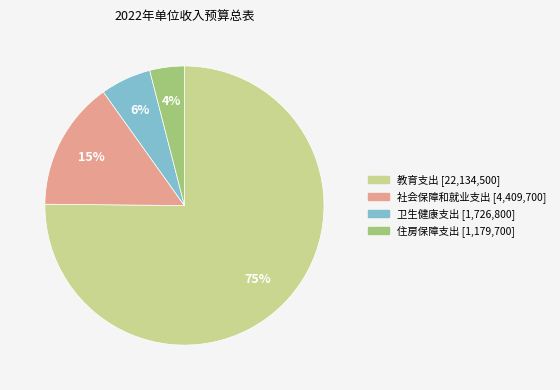

To the nearest percent, what is the difference between the largest and smallest slice percentages?

71%